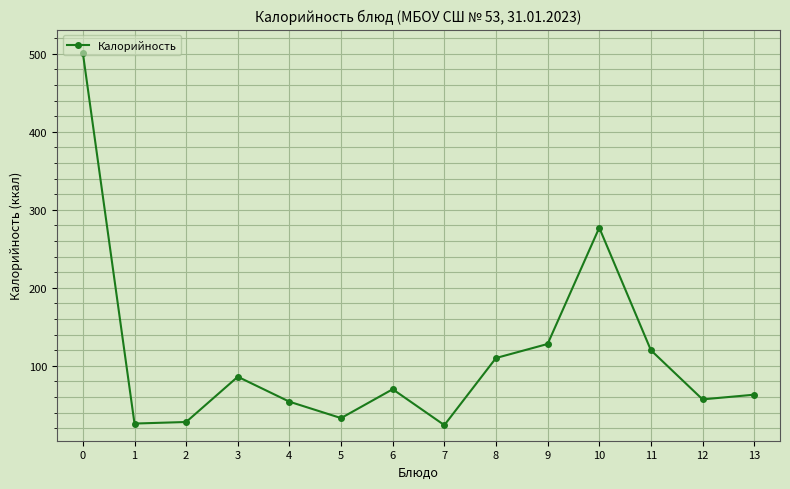

How many values are below 70?

7